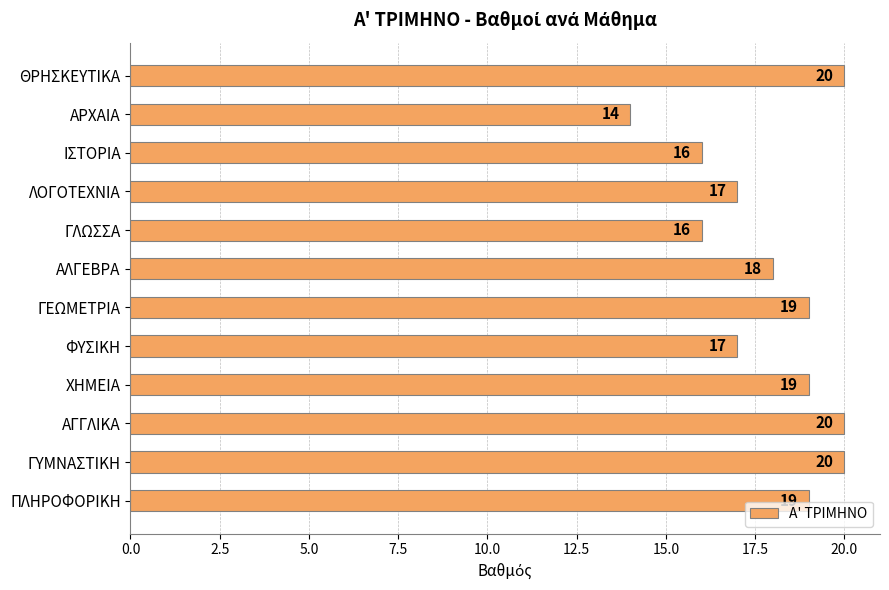

What is the change in value from ΙΣΤΟΡΙΑ to ΦΥΣΙΚΗ?

+1